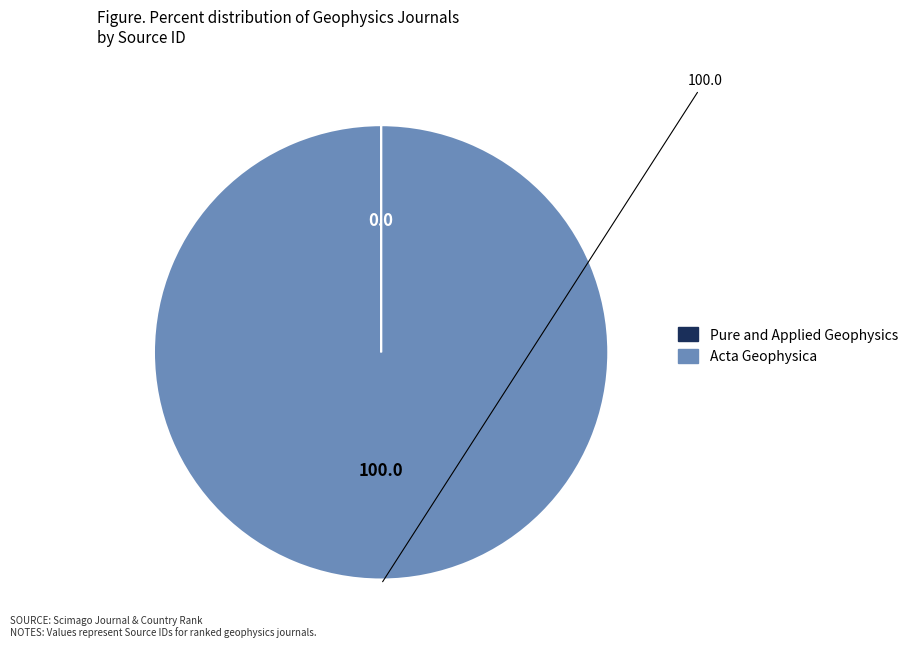

Which slice is the largest?

Acta Geophysica